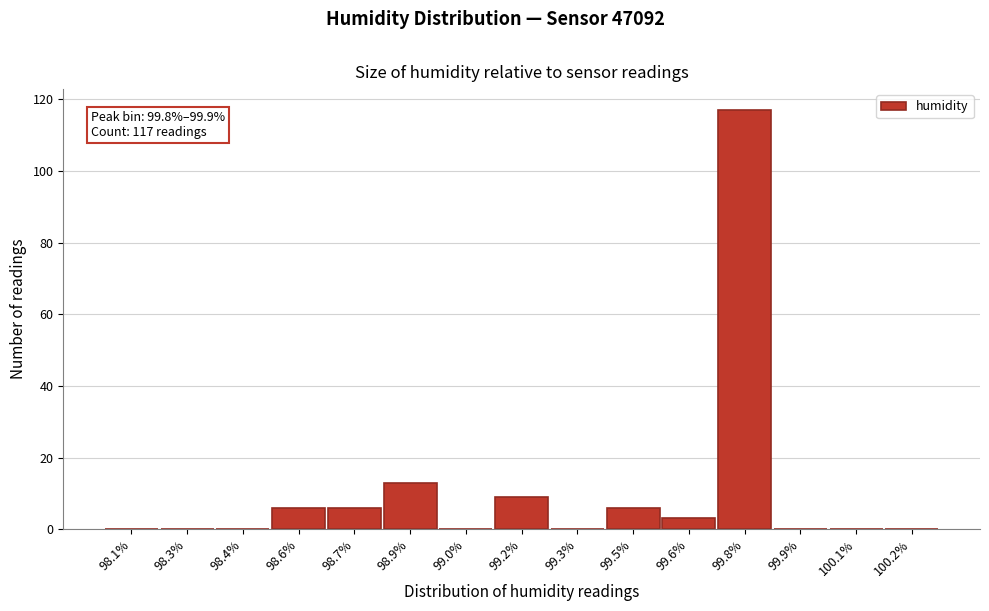

Reading left to right, what are all the values shown in this chart?

98.1%=0	98.3%=0	98.4%=0	98.6%=6	98.7%=6	98.9%=13	99.0%=0	99.2%=9	99.3%=0	99.5%=6	99.6%=3	99.8%=117	99.9%=0	100.1%=0	100.2%=0